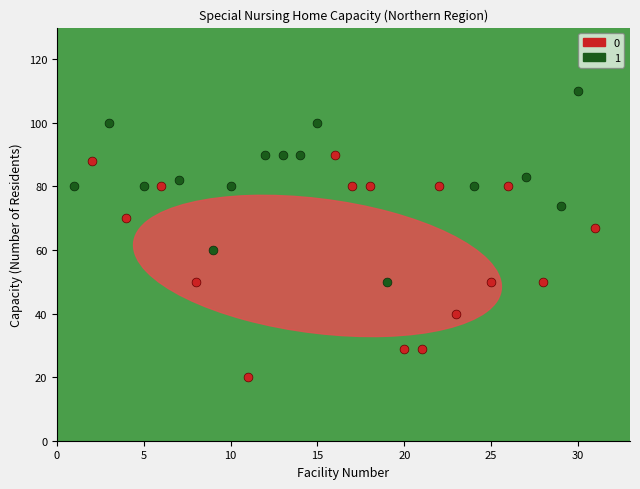

What are all the series names shown in the legend?

0, 1